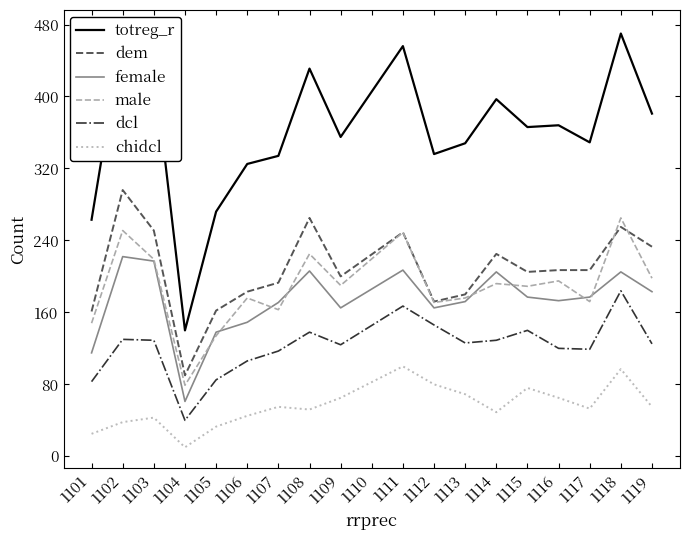

How many distinct data groups are displayed?

6